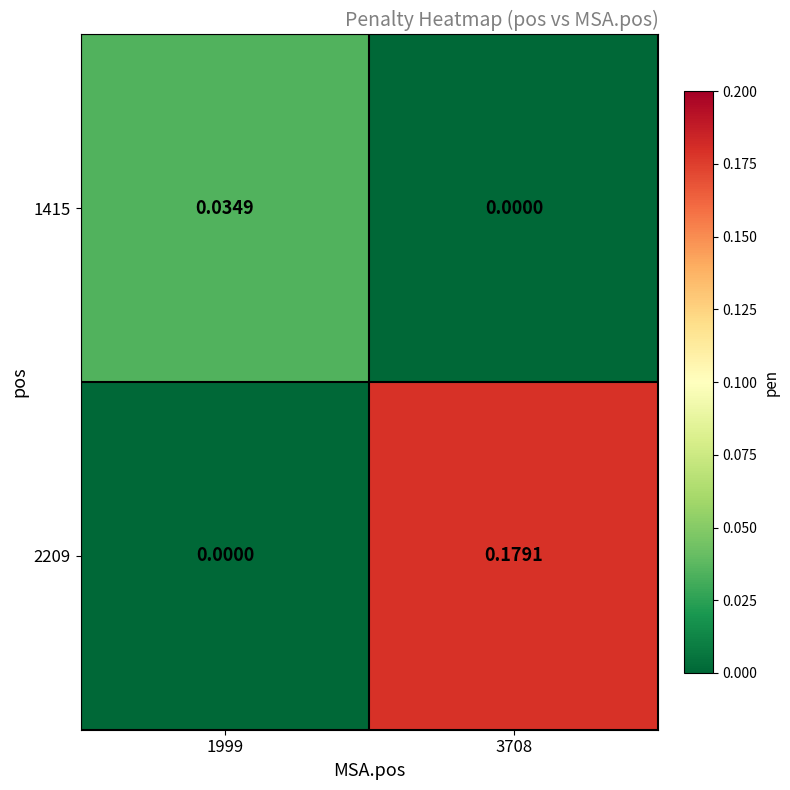

Which series has the largest range (max minus min)?

2209